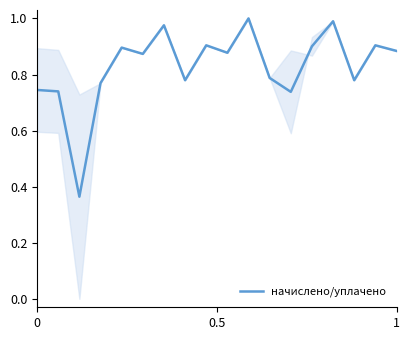

What is the difference between the maximum and minimum values?

0.6